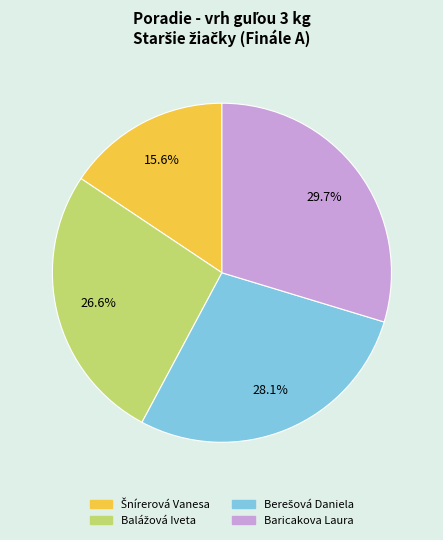

Is there a majority slice in this chart?

No